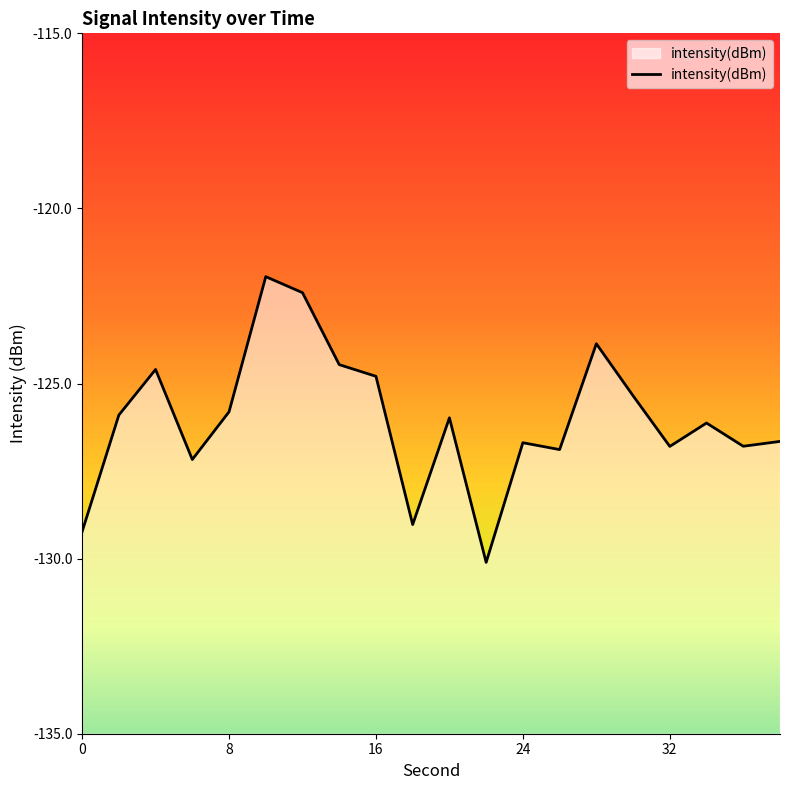

What is the smallest value displayed?

-130.1